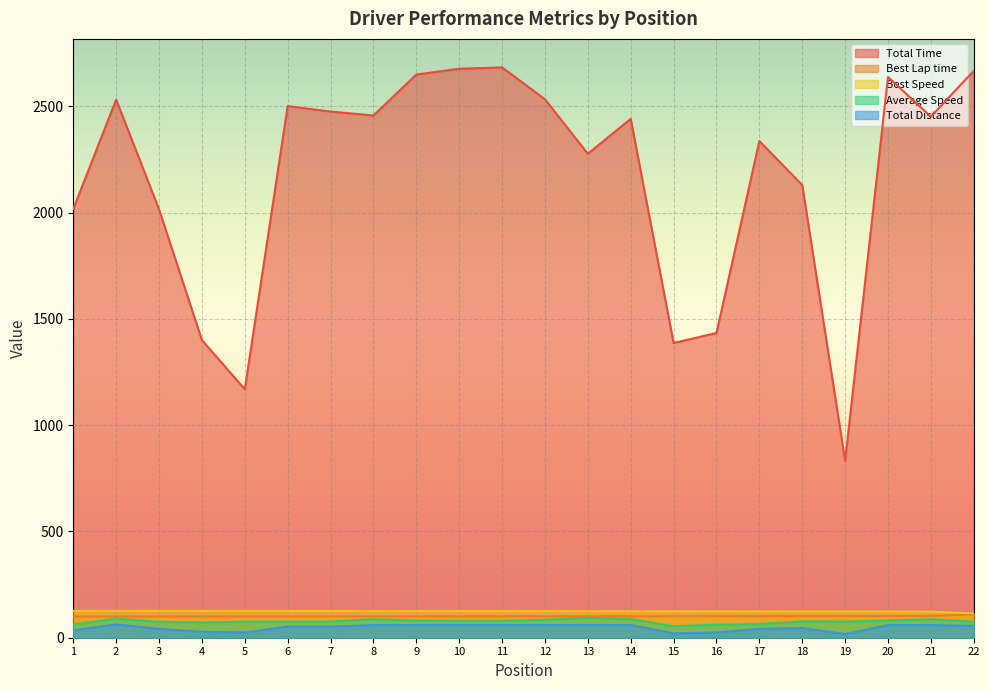

What is the difference between the second highest and minimum values in the Best Lap time series?

3.0